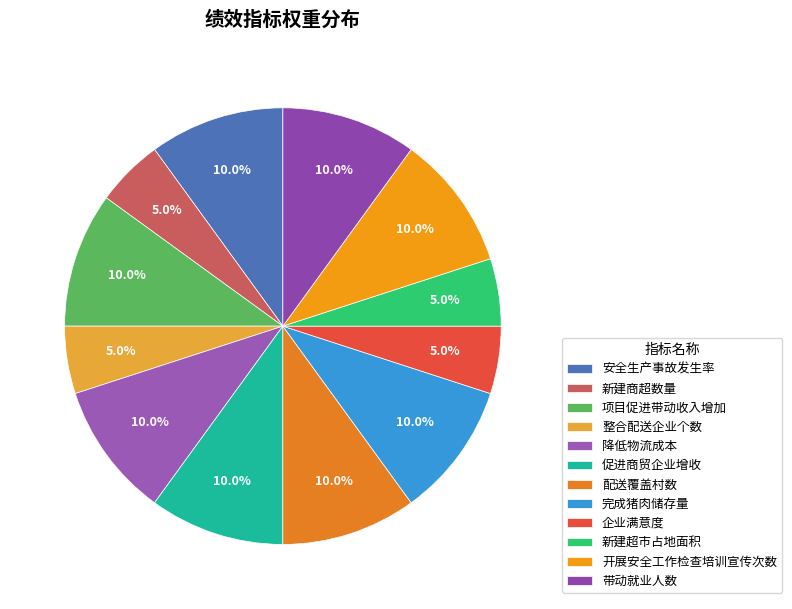

What is the ratio of the value at 整合配送企业个数 to the value at 促进商贸企业增收?

0.5